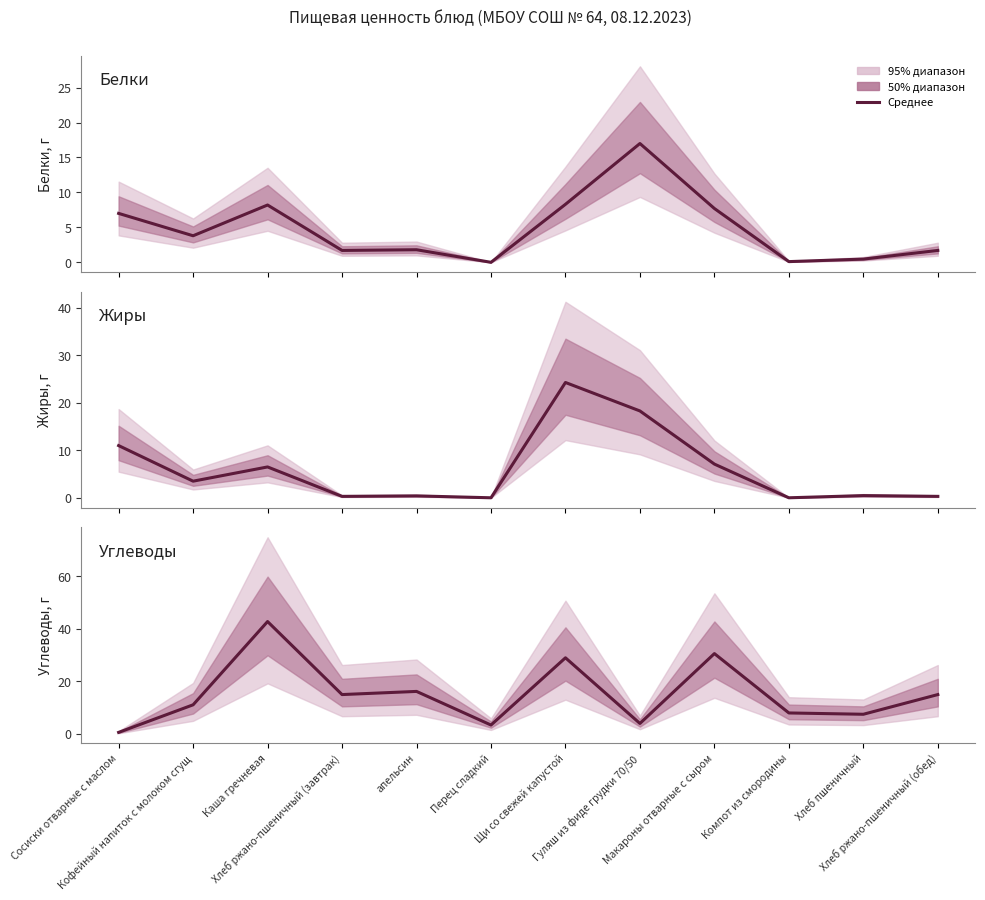

Between Перец сладкий and Гуляш из фиде грудки 70/50, which is larger?

Гуляш из фиде грудки 70/50